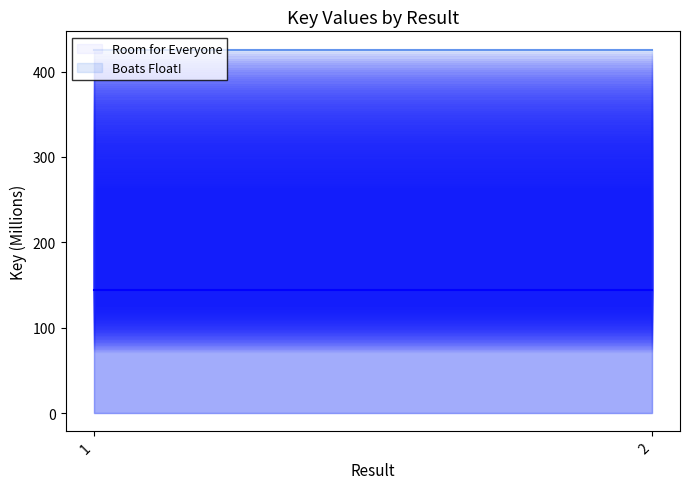

What is the sum of the Room for Everyone line values at 2 and 1?

288.2